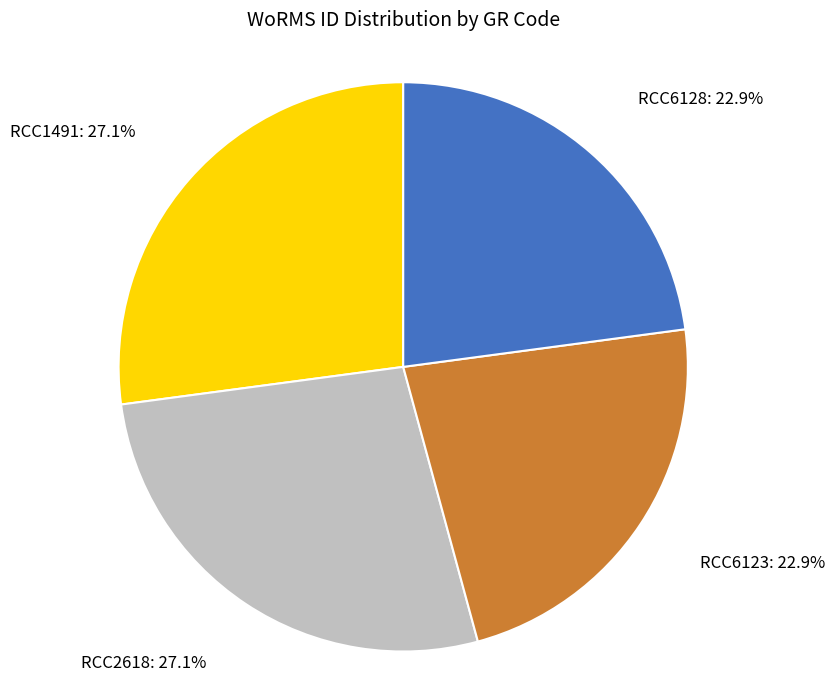

Combined, what portion of the pie is RCC2618 and RCC1491?

54.2%